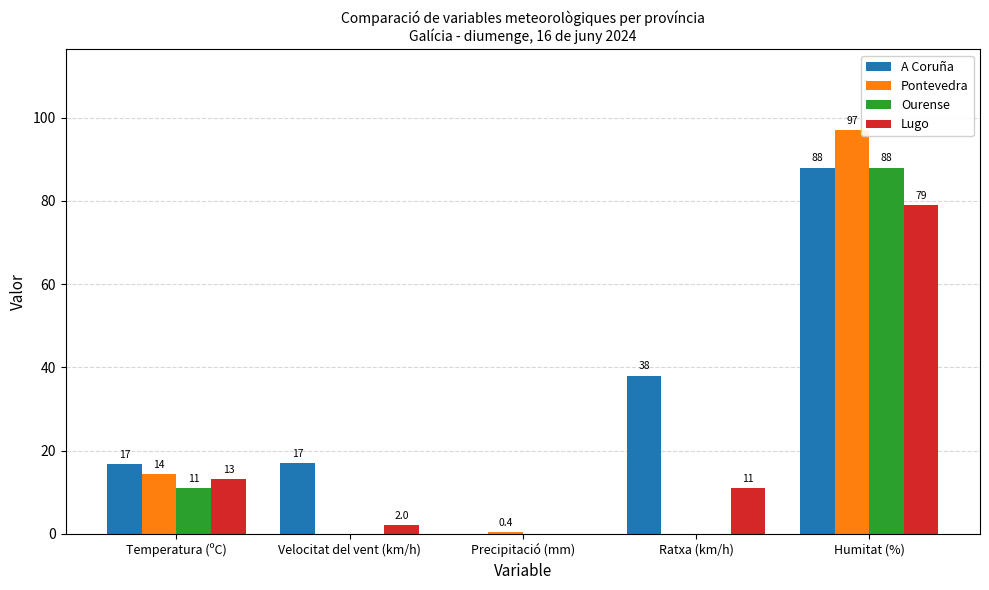

Reading left to right, transcribe all the data shown in this chart.

A Coruña: Temperatura (ºC)=16.7	Velocitat del vent (km/h)=17.0	Precipitació (mm)=0.0	Ratxa (km/h)=38.0	Humitat (%)=88.0
Pontevedra: Temperatura (ºC)=14.3	Velocitat del vent (km/h)=0.0	Precipitació (mm)=0.4	Ratxa (km/h)=0.0	Humitat (%)=97.0
Ourense: Temperatura (ºC)=11.0	Velocitat del vent (km/h)=0.0	Precipitació (mm)=0.0	Ratxa (km/h)=0.0	Humitat (%)=88.0
Lugo: Temperatura (ºC)=13.2	Velocitat del vent (km/h)=2.0	Precipitació (mm)=0.0	Ratxa (km/h)=11.0	Humitat (%)=79.0